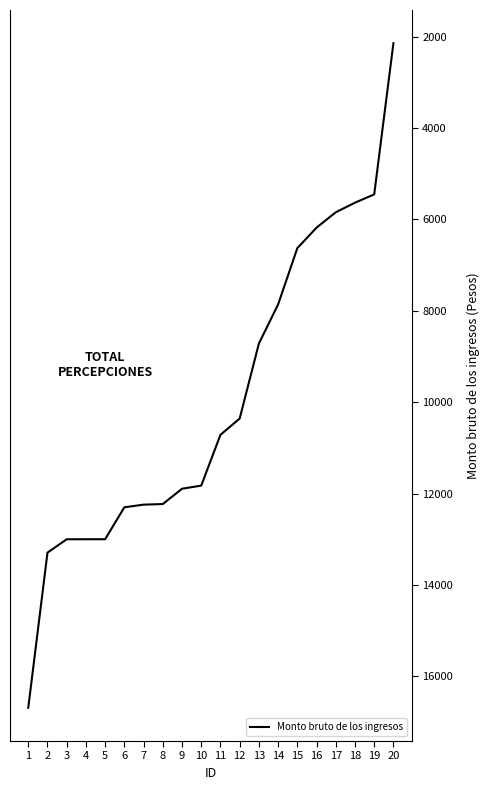

How many lines are shown in the chart?

1